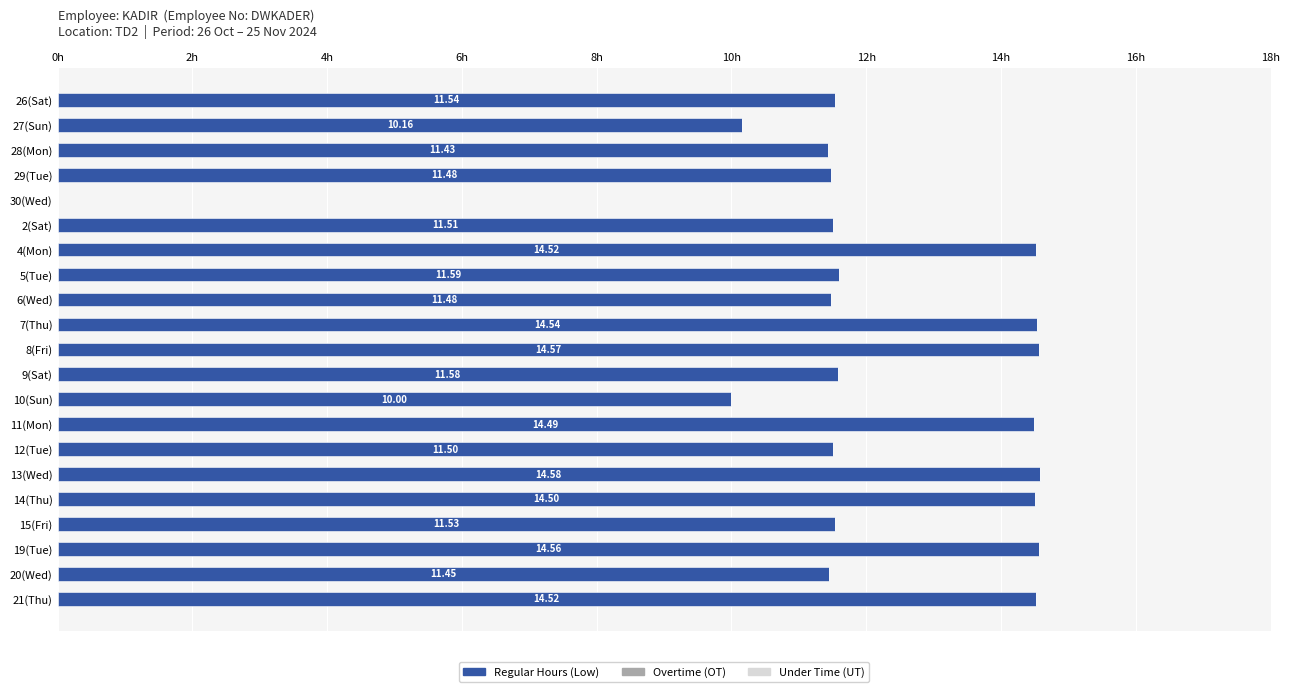

Which has a higher value, 12(Tue) or 4(Mon)?

4(Mon)